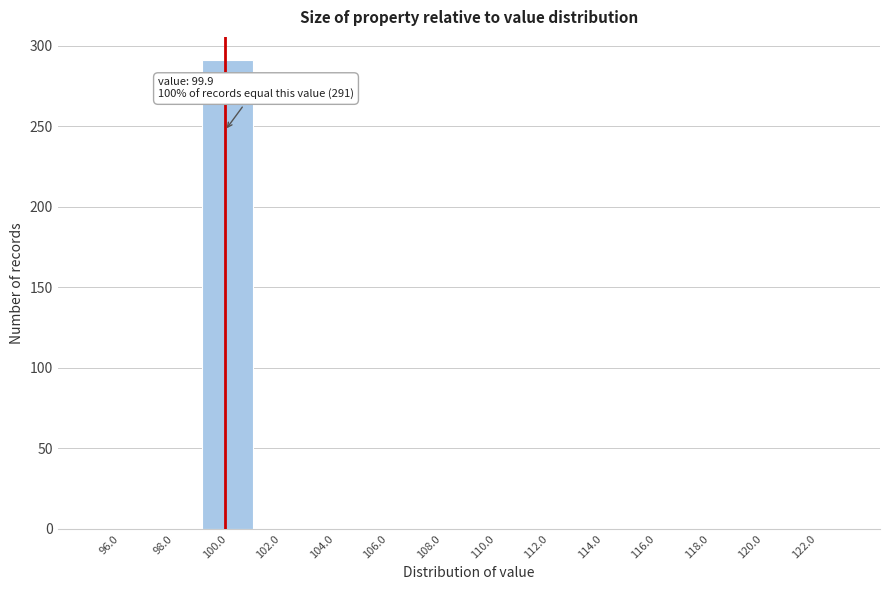

Reading right to left, transcribe all the data shown in this chart.

122.0=0	120.0=0	118.0=0	116.0=0	114.0=0	112.0=0	110.0=0	108.0=0	106.0=0	104.0=0	102.0=0	100.0=291	98.0=0	96.0=0